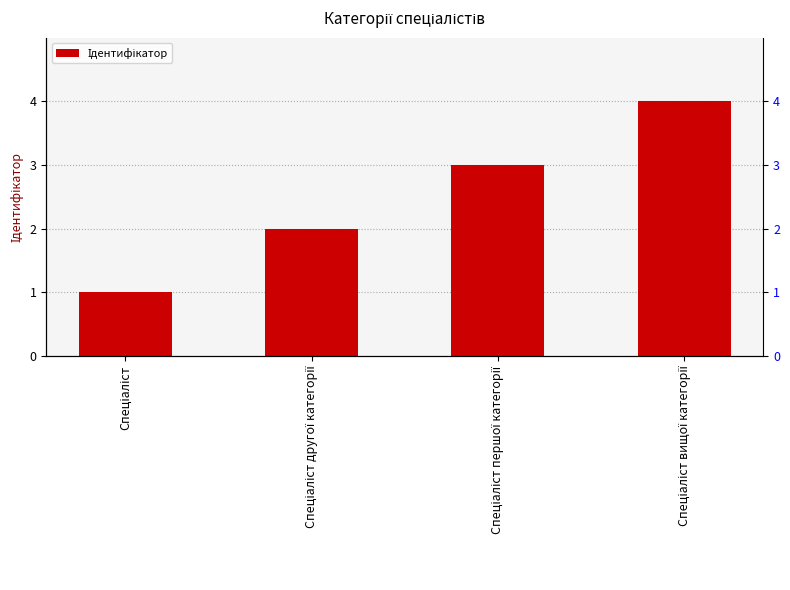

What is the change in value from Спеціаліст другої категорії to Спеціаліст вищої категорії?

+2